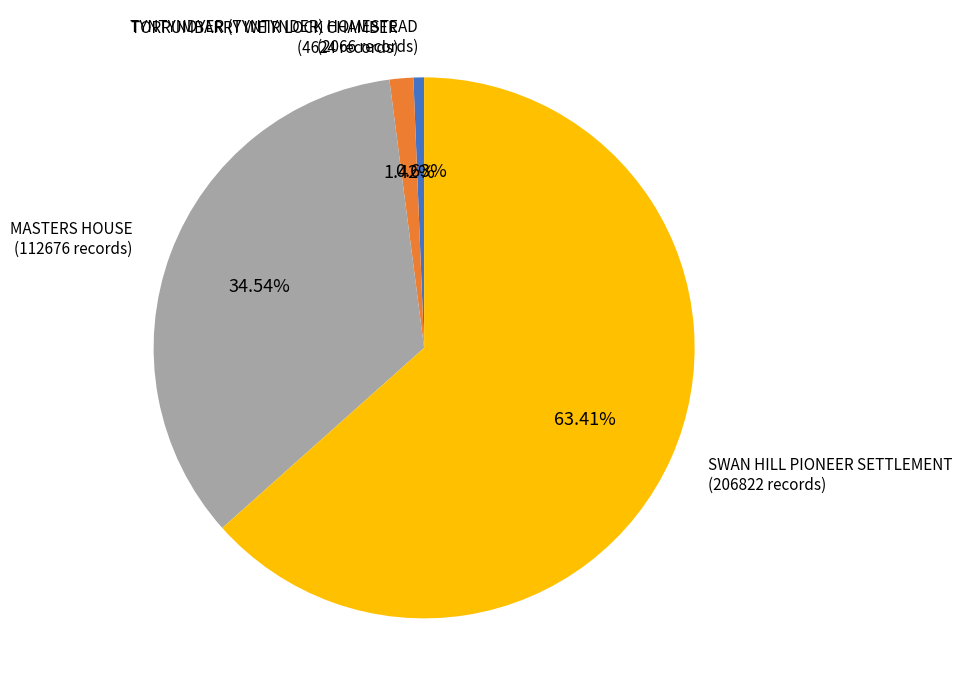

To the nearest percent, what percentage of the pie is MASTERS HOUSE?

35%